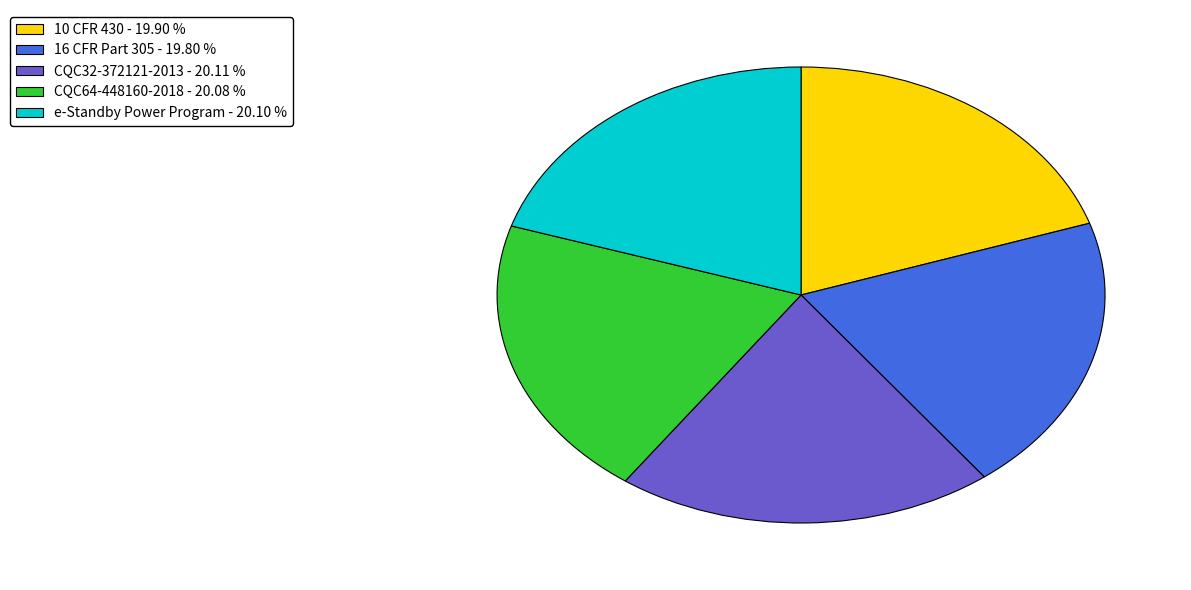

What is the ratio of the value at CQC64-448160-2018 - 20.08 % to the value at e-Standby Power Program - 20.10 %?

1.0